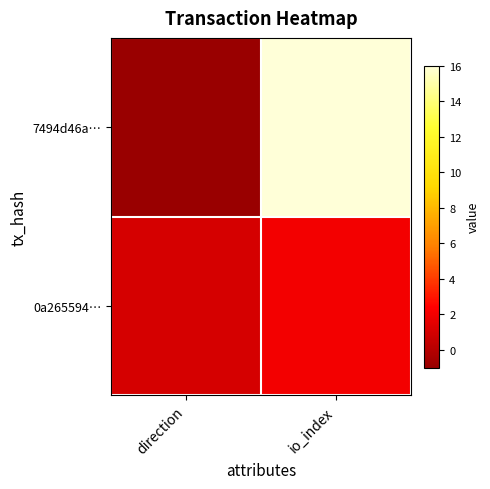

Reading left to right, transcribe all the data shown in this chart.

7494d46a…: direction=-1	io_index=16
0a265594…: direction=1	io_index=2